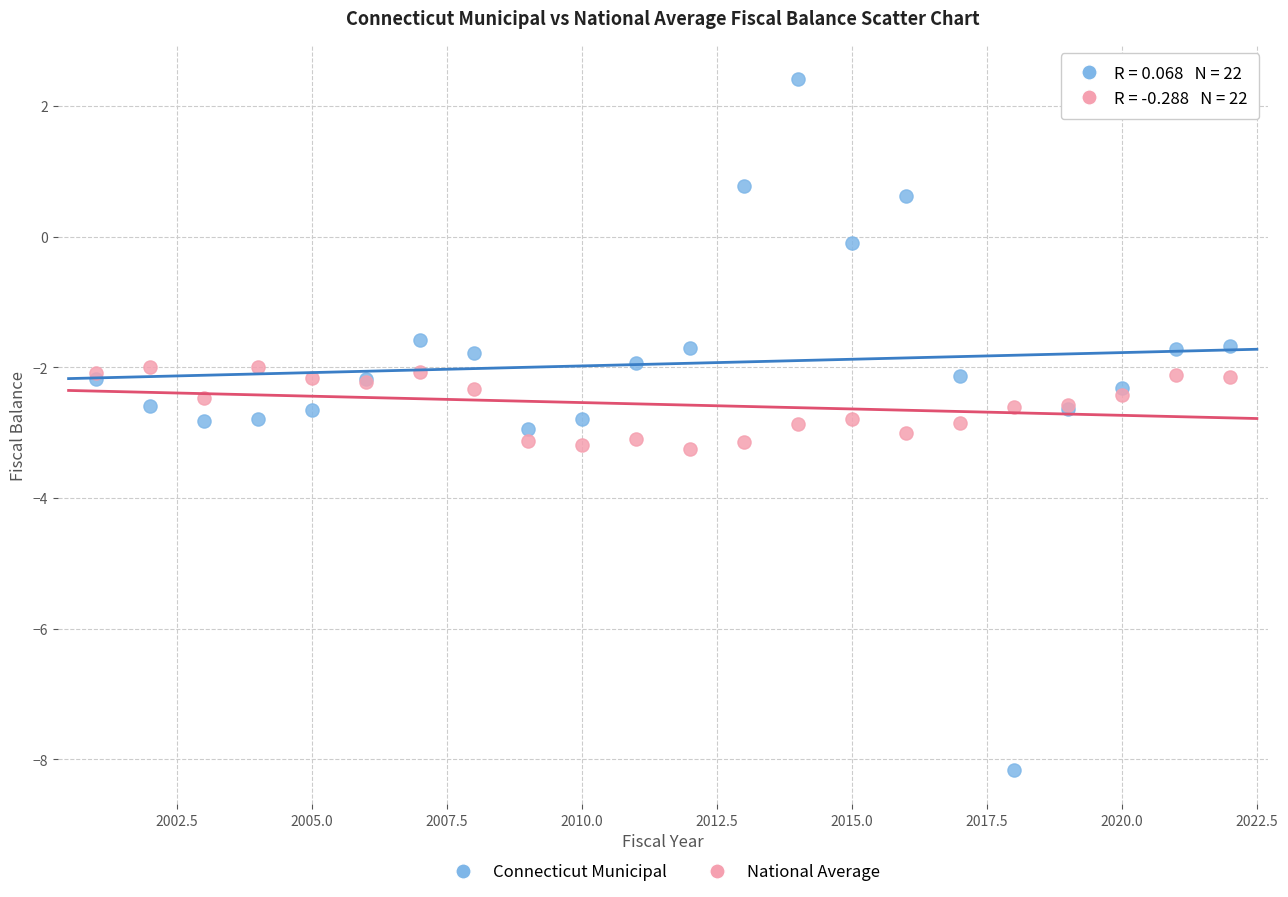

What is the X range (max minus min) for the scatter plot?

21.0